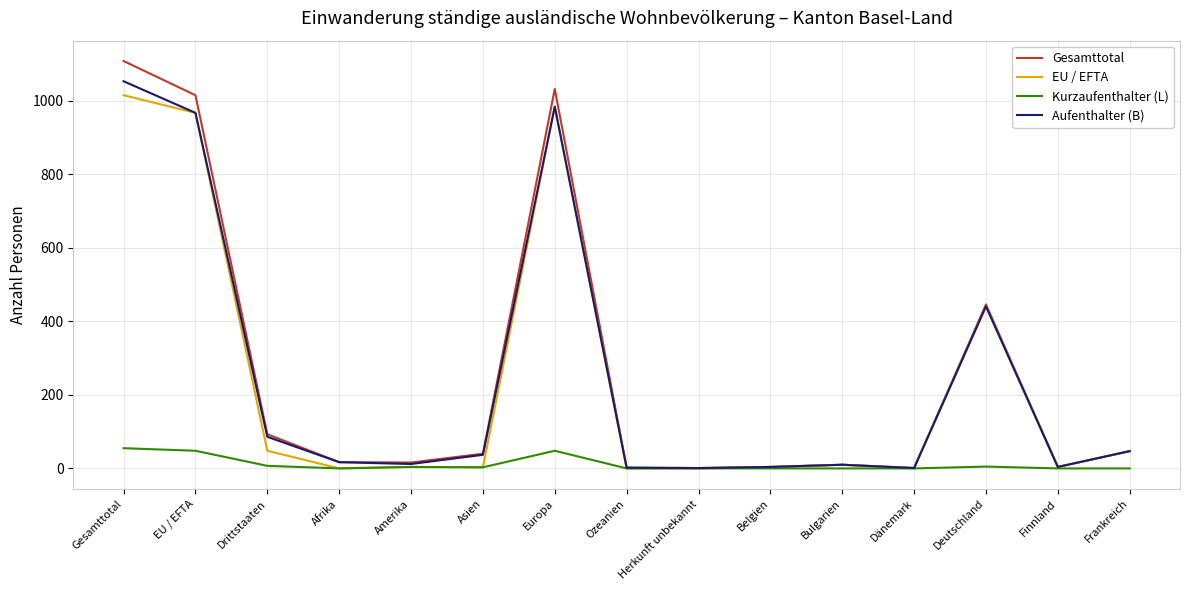

What is the total value across all series at Gesamttotal?

3231